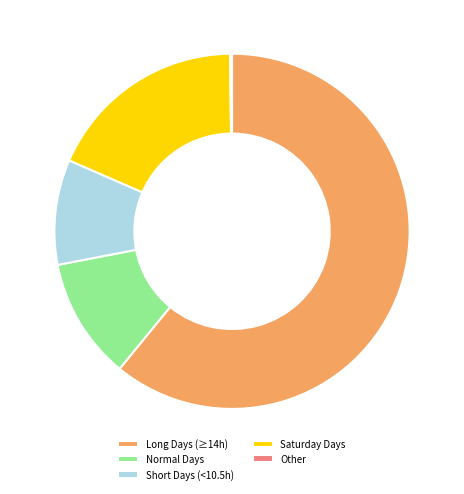

Combined, do Normal Days and Short Days (<10.5h) account for over 50%?

No